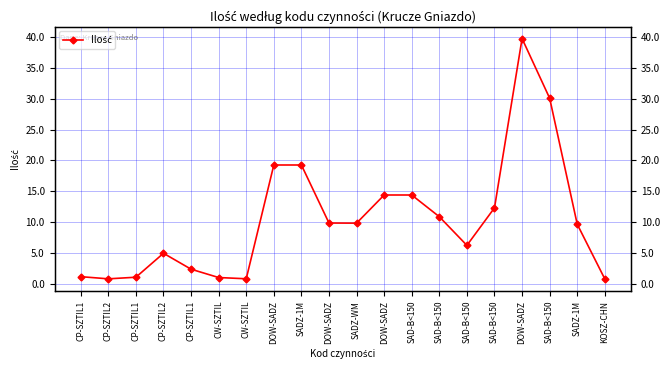

How many interior local peaks (higher than both neighbors) does the data have?

2